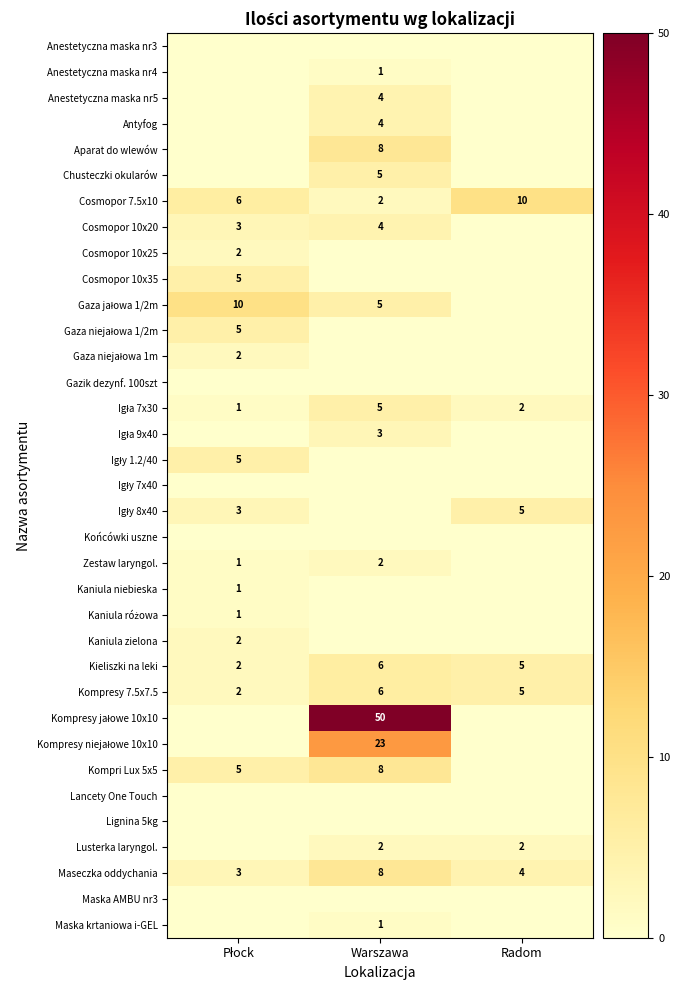

Which category has the highest value across all series?

Warszawa